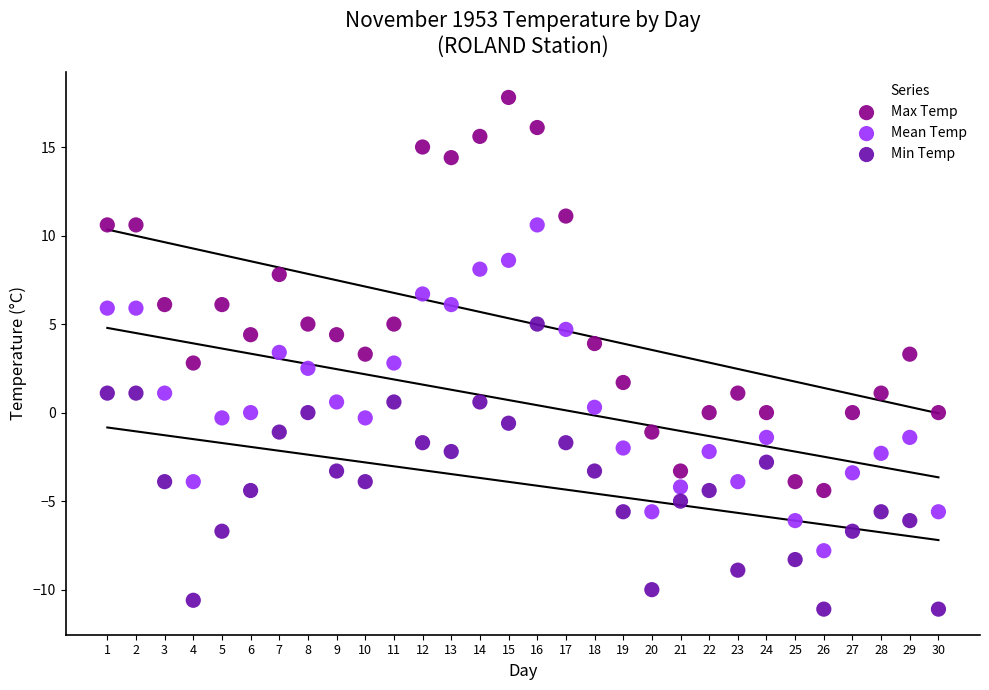

Which series reaches the minimum Y coordinate?

Min Temp